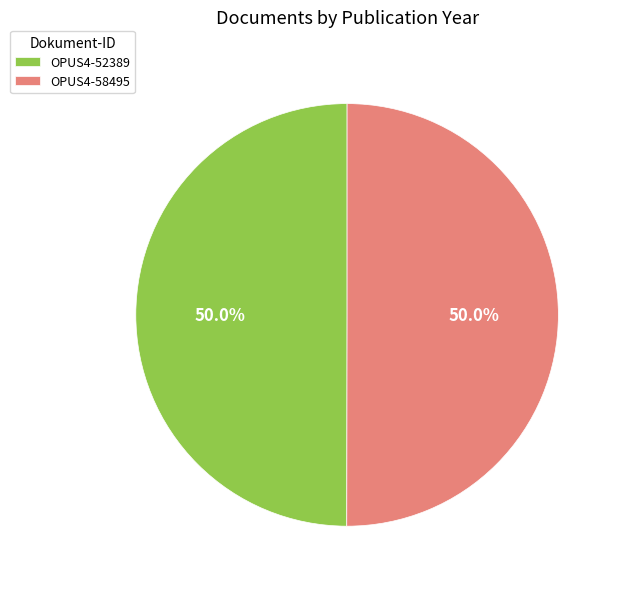

To the nearest percent, what portion does OPUS4-58495 represent?

50%